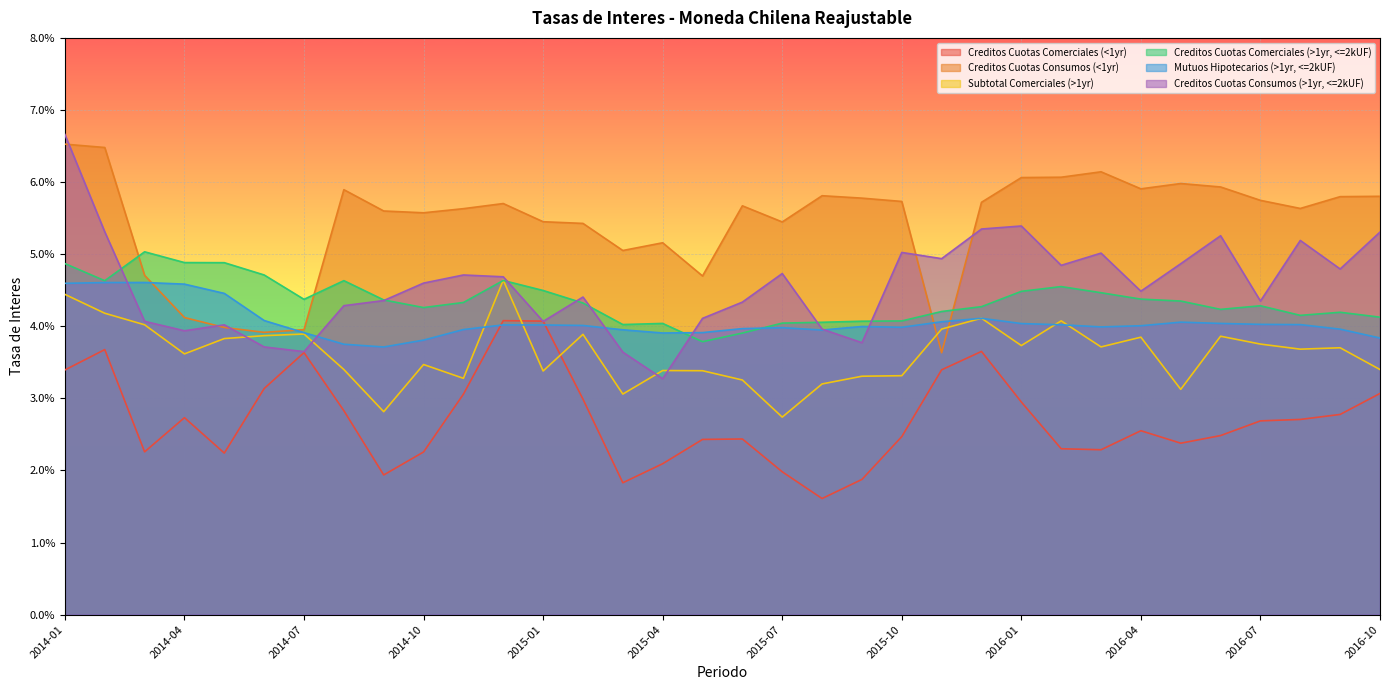

At 2014-10, list the series in order from smallest to largest.

Creditos Cuotas Comerciales (<1yr), Subtotal Comerciales (>1yr), Mutuos Hipotecarios (>1yr, <=2kUF), Creditos Cuotas Comerciales (>1yr, <=2kUF), Creditos Cuotas Consumos (>1yr, <=2kUF), Creditos Cuotas Consumos (<1yr)